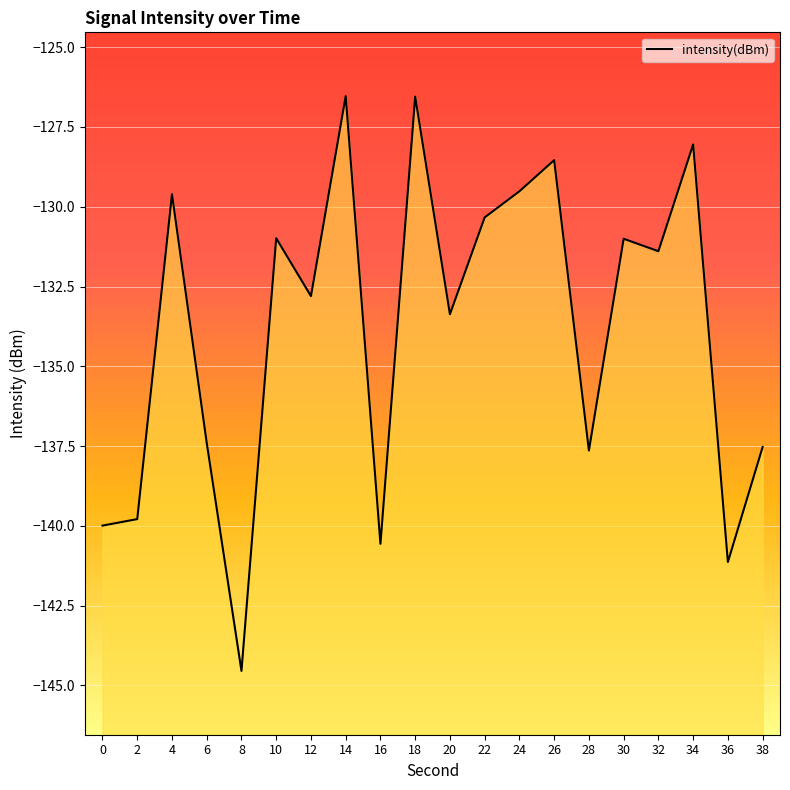

The chart shows a value of -213.8 at 28. True or false?

False